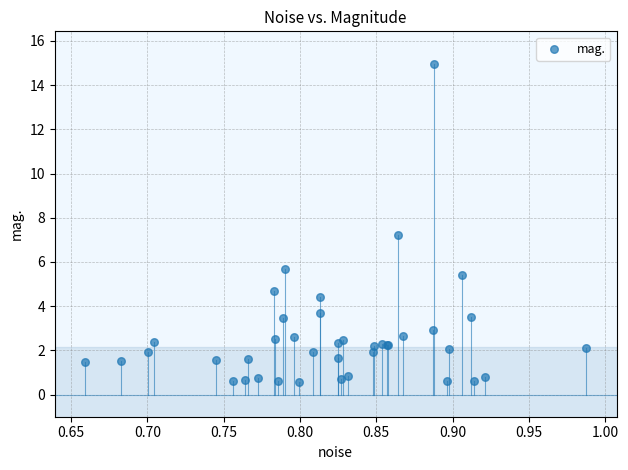

What Y value in the scatter plot is closest to 7?

7.2